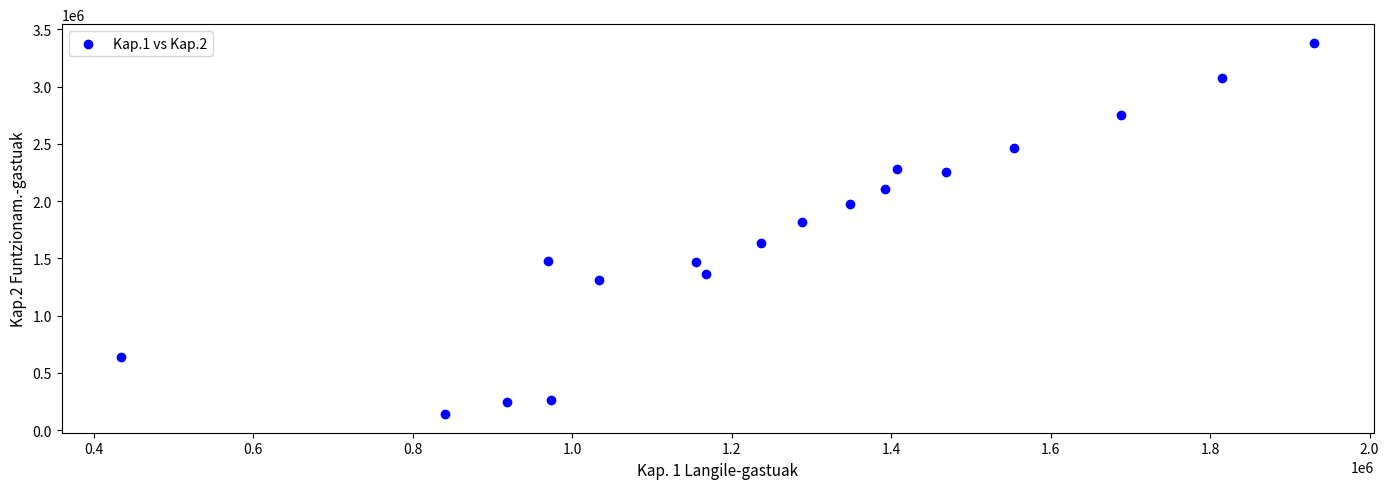

What is the range of Y values (max minus min)?

3243185